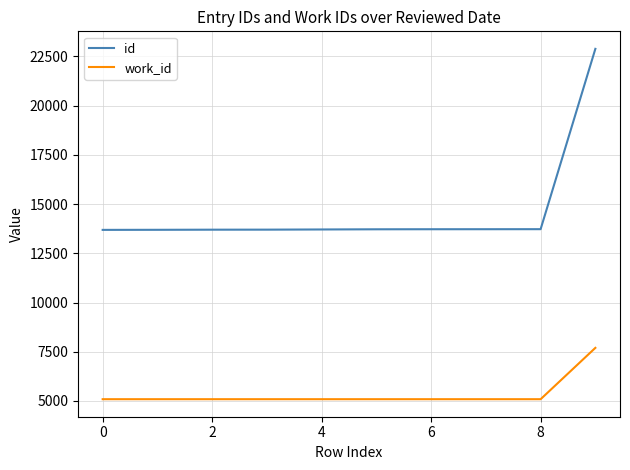

What is the average value of the work_id series?

5349